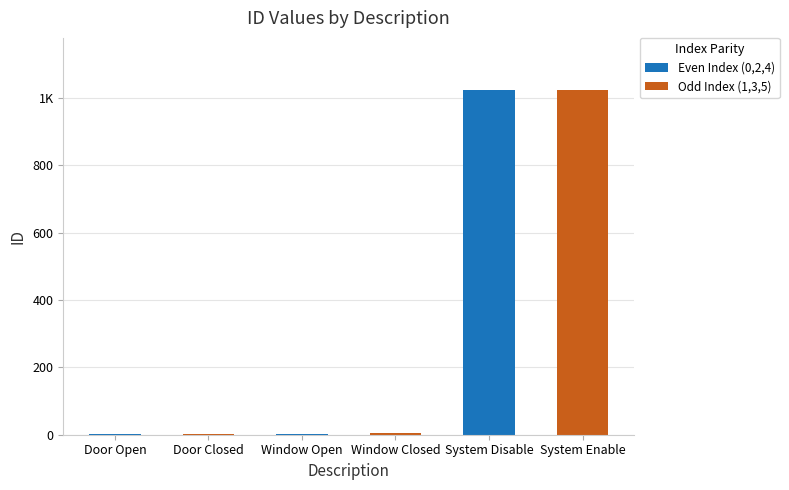

List the labels in order of value, smallest first.

Door Open, Door Closed, Window Open, Window Closed, System Disable, System Enable